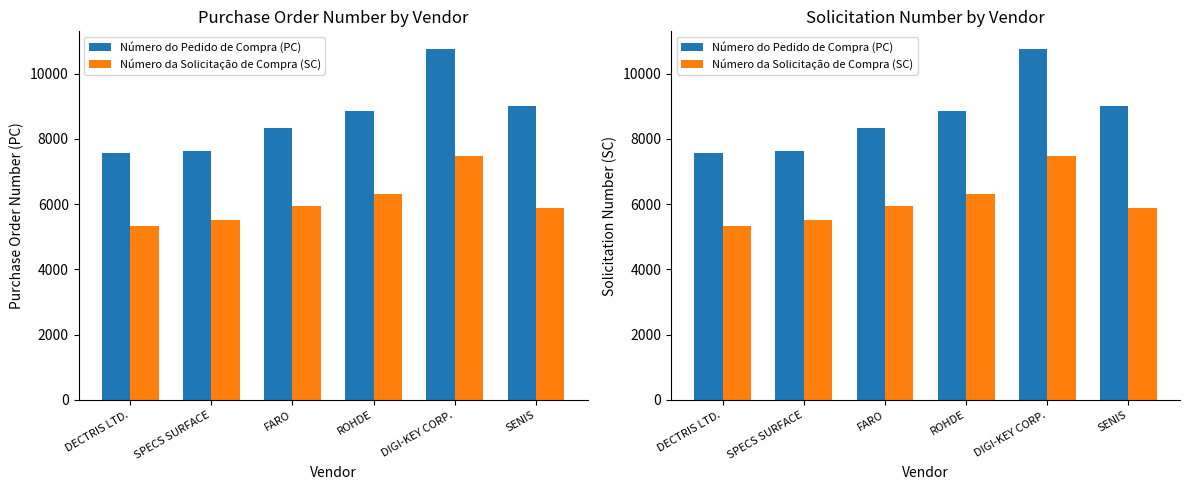

How many bars are there in each group?

2